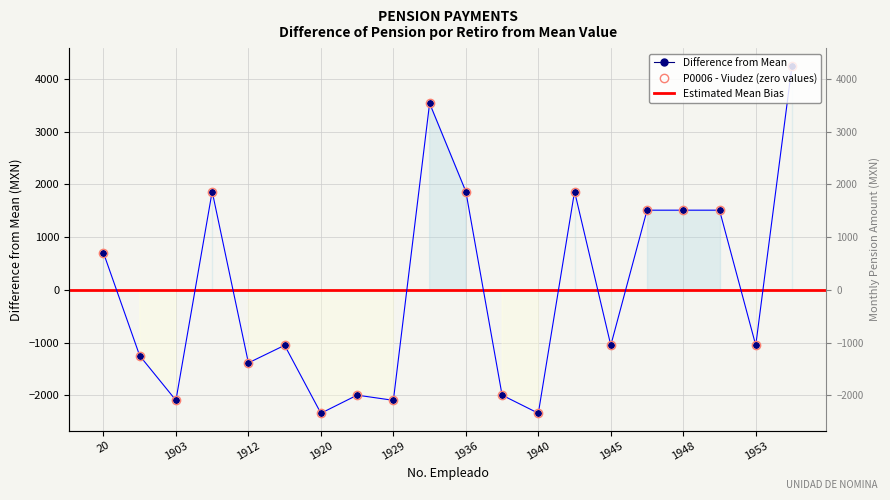

What is the maximum value shown in the chart?

4252.4